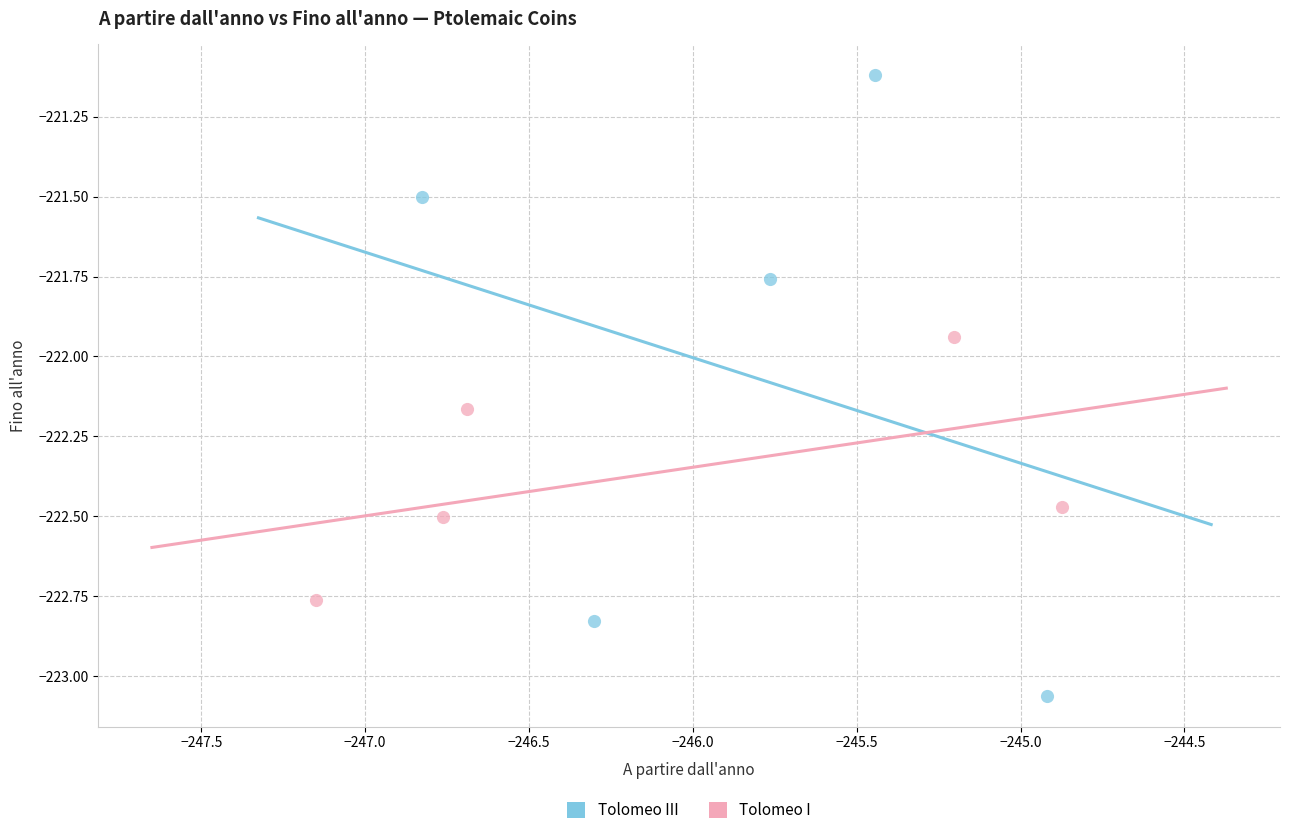

Which series contains the highest Y value?

Tolomeo III